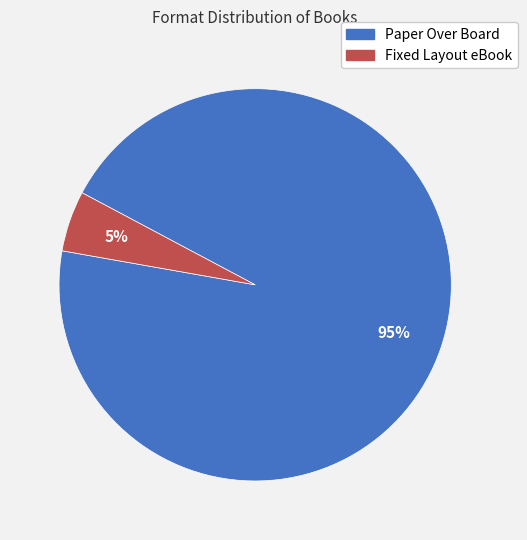

Count the number of slices in the pie.

2